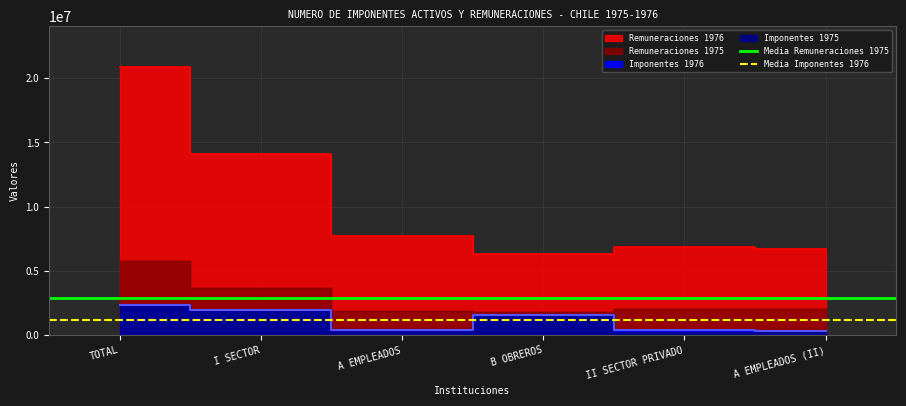

What is the value of the Media Imponentes 1976 point at the 2nd from the left?

1167999.0